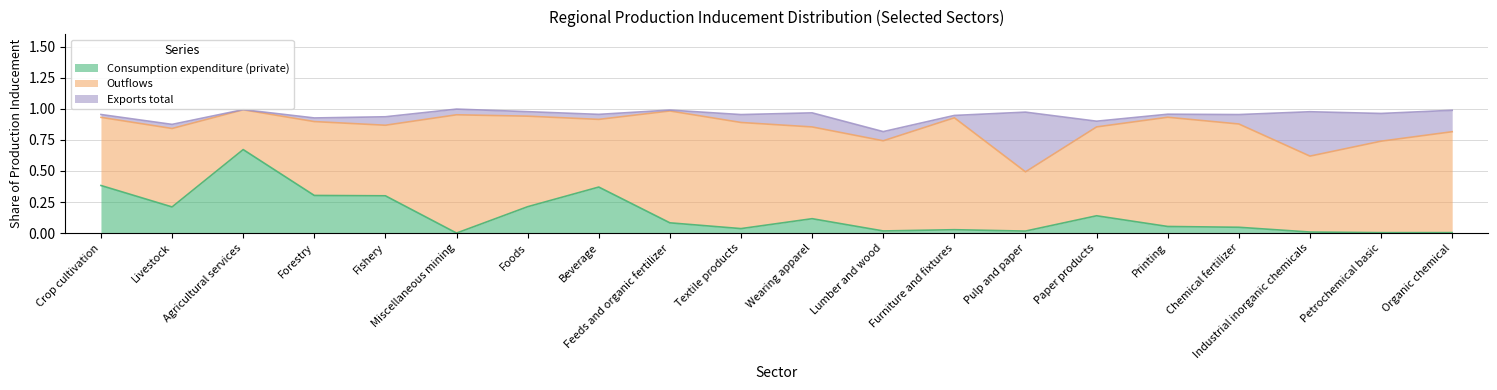

What is the maximum value shown in the chart?

1.0